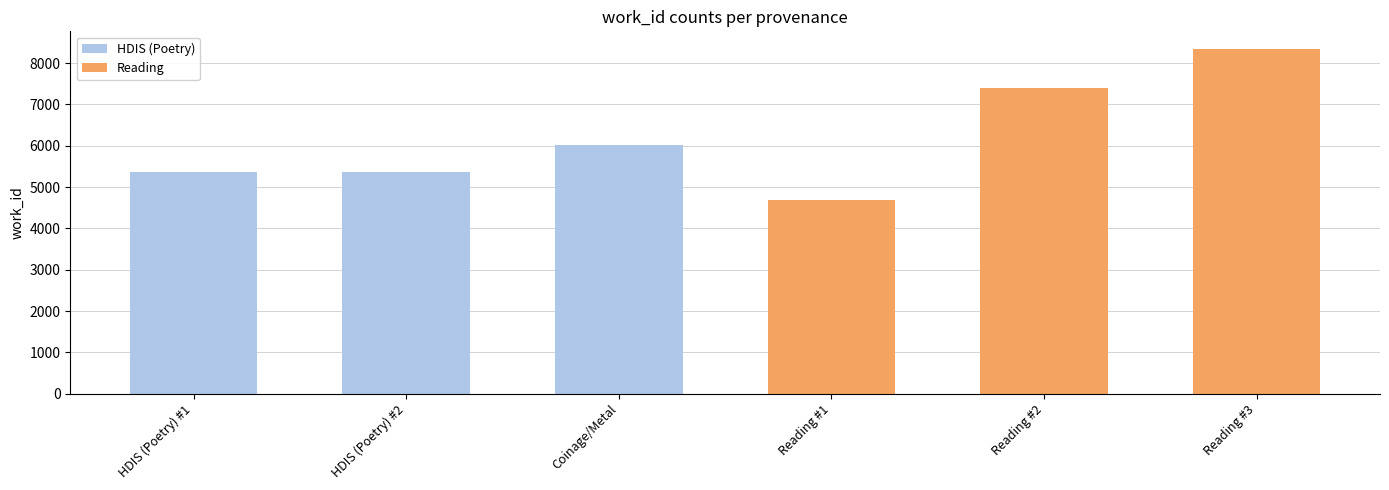

Is it true that HDIS (Poetry) equals 6028 at Coinage/Metal?

True